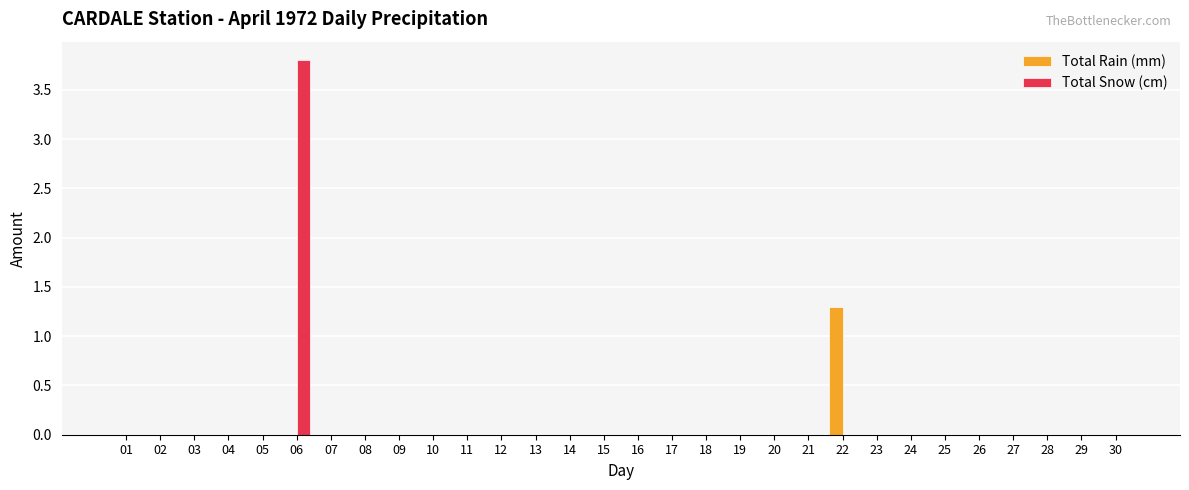

The value of Total Rain (mm) at 08 is 0.0. True or false?

True